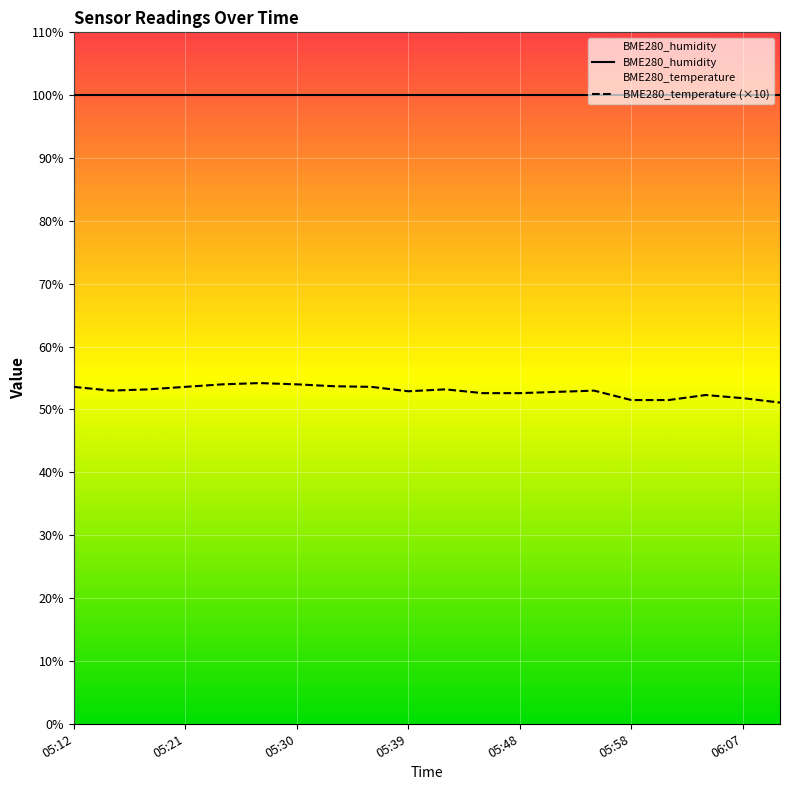

Which series has the largest total across all categories?

BME280_humidity